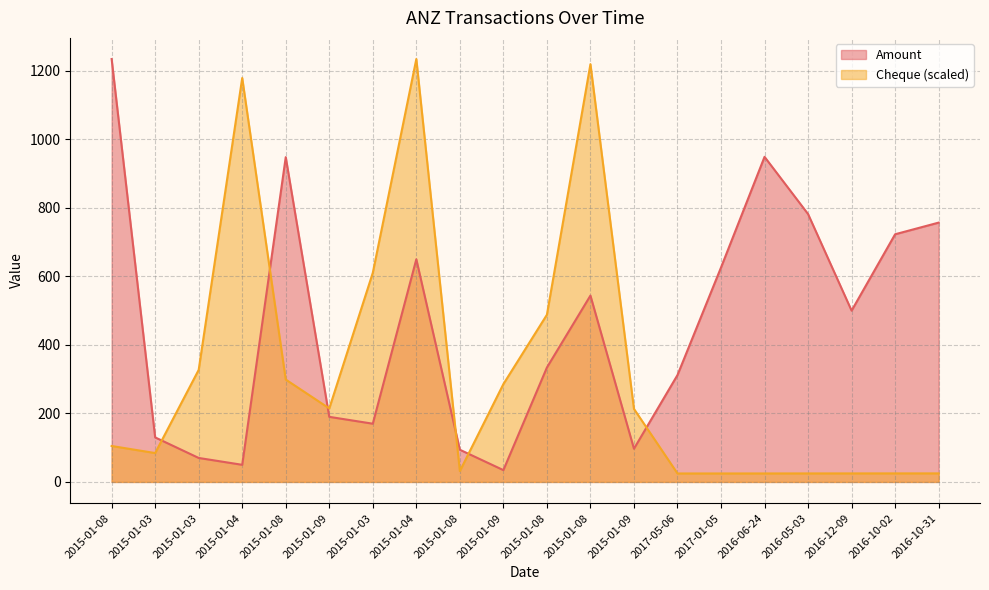

Is it true that Cheque equals 24.8 at 2016-05-03?

True